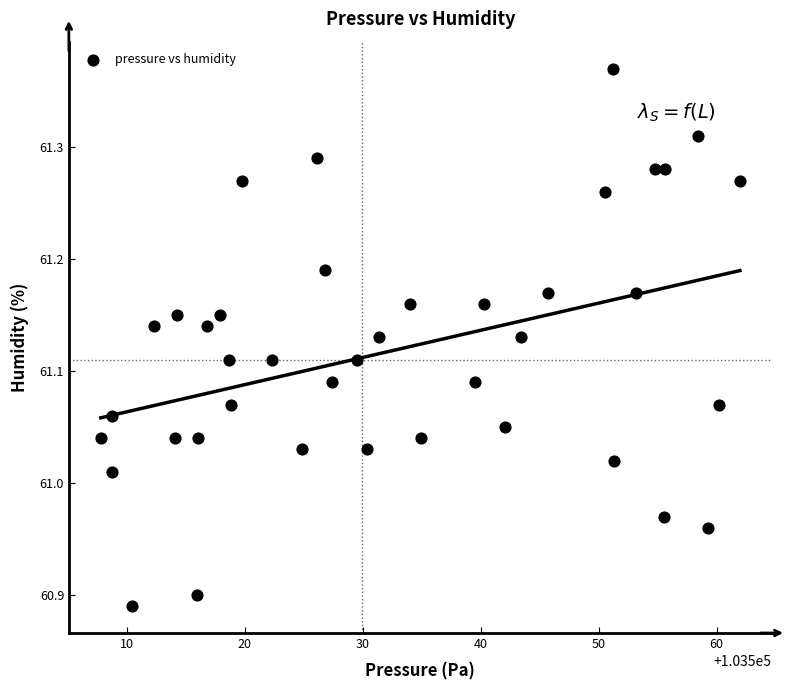

What is the range of Y values (max minus min)?

0.5